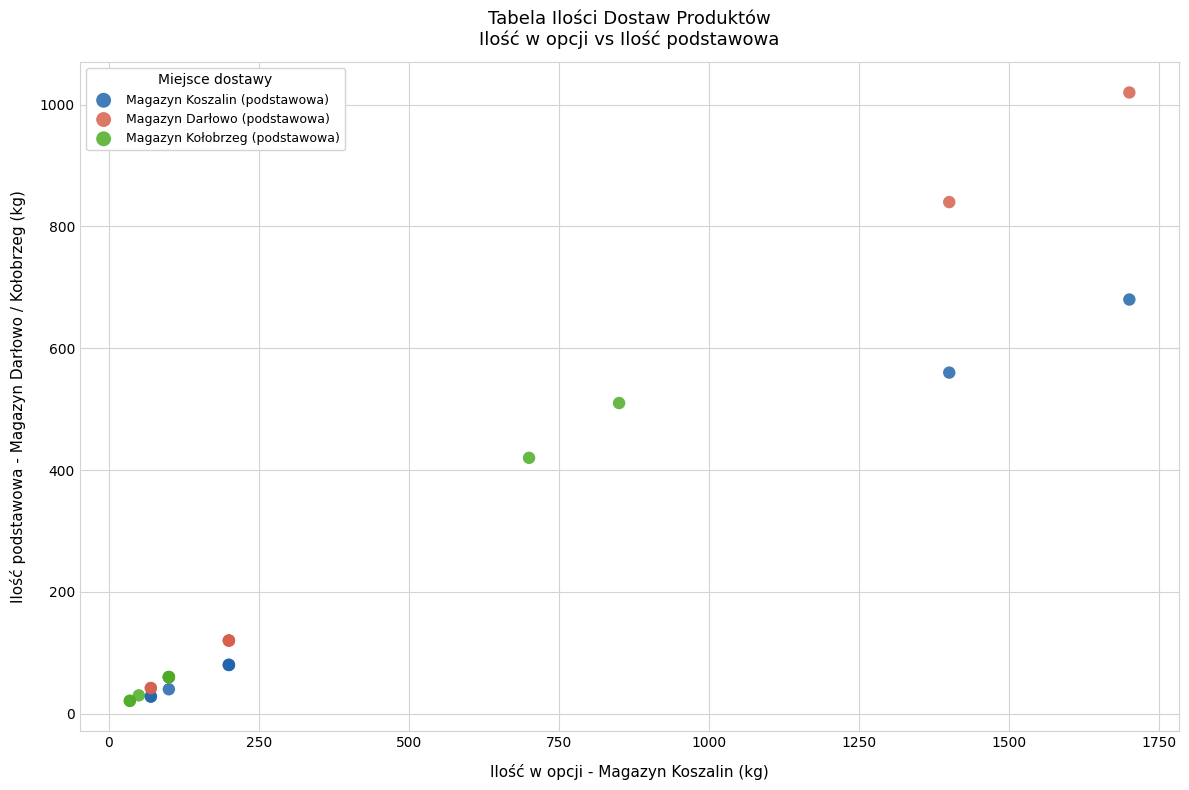

What are all the series names shown in the legend?

Magazyn Koszalin (podstawowa), Magazyn Darłowo (podstawowa), Magazyn Kołobrzeg (podstawowa)